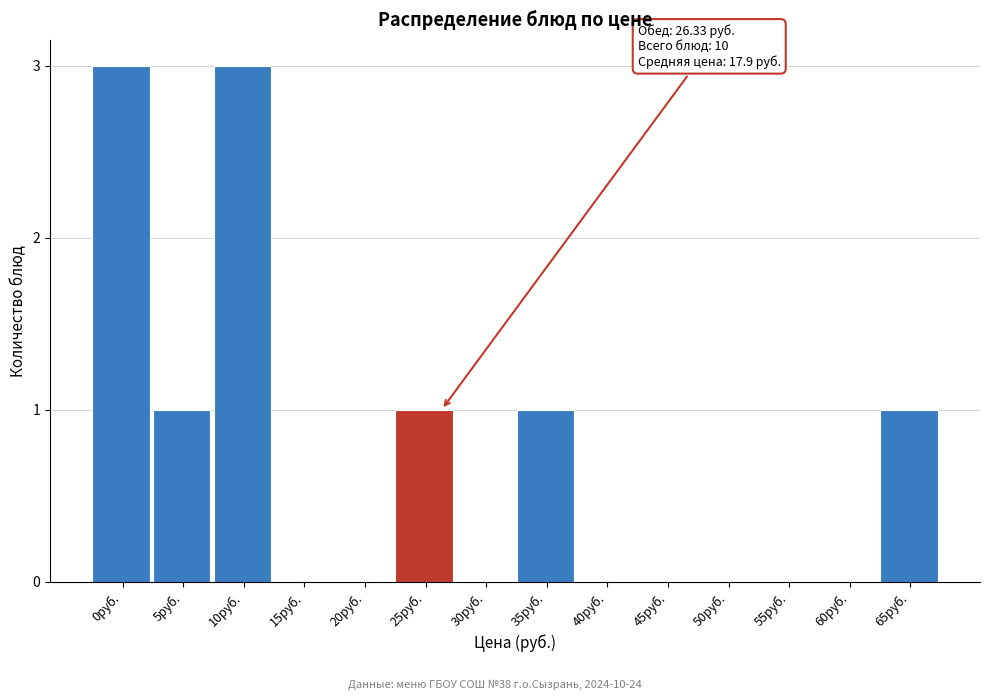

Reading right to left, extract all data points from this chart.

65руб.=1	60руб.=0	55руб.=0	50руб.=0	45руб.=0	40руб.=0	35руб.=1	30руб.=0	25руб.=1	20руб.=0	15руб.=0	10руб.=3	5руб.=1	0руб.=3